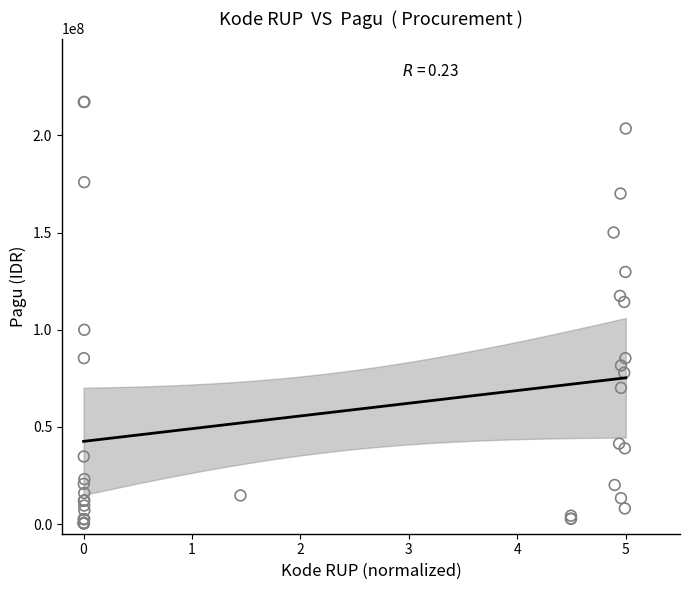

What Y value in the scatter plot is closest to 108830000?

114296000